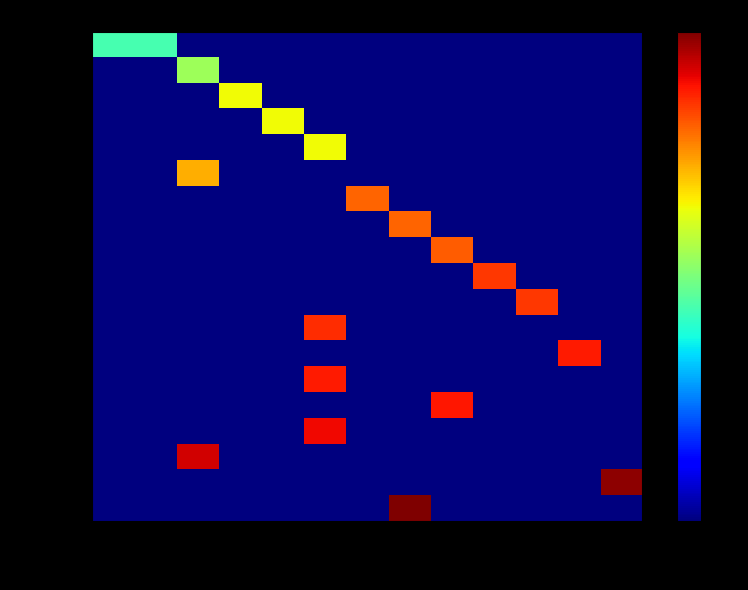

What is the maximum value shown in the chart?

48742190100025